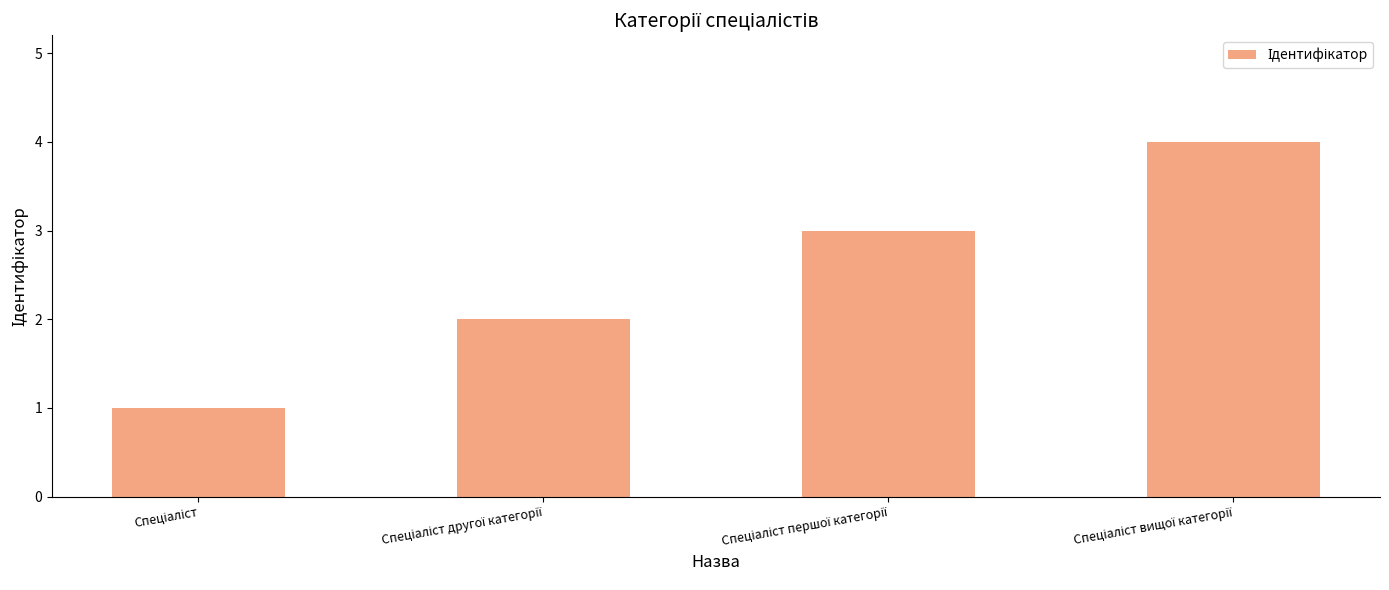

What is the difference between the maximum and minimum values?

3